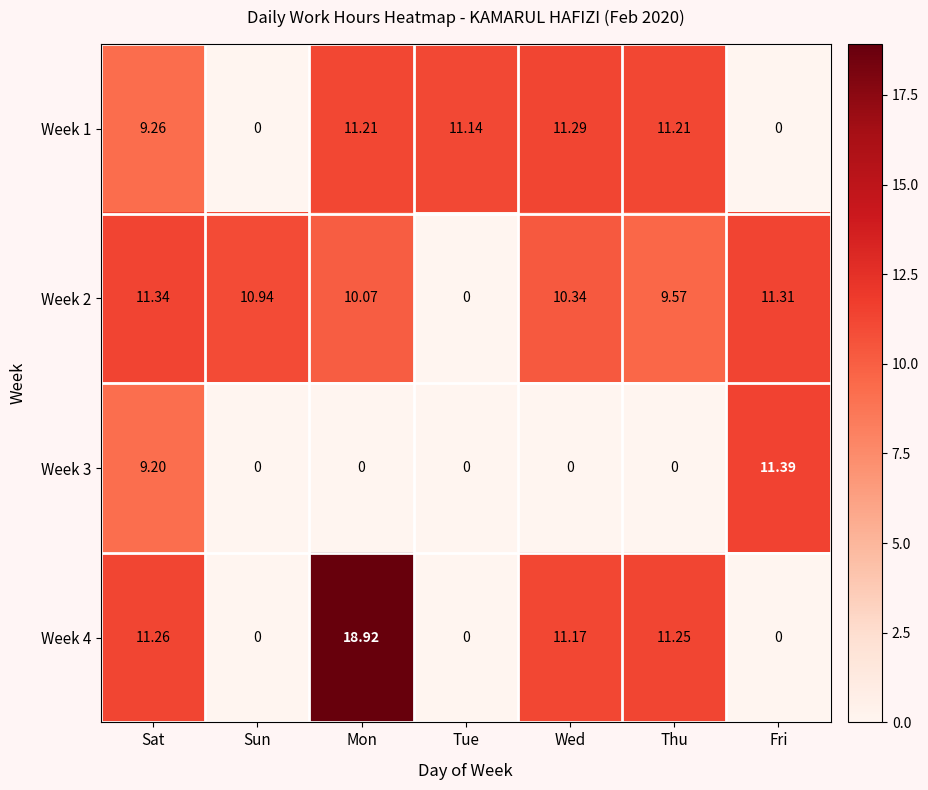

Is the value of Week 4 at Sun greater than the value of Week 2 at Fri?

No